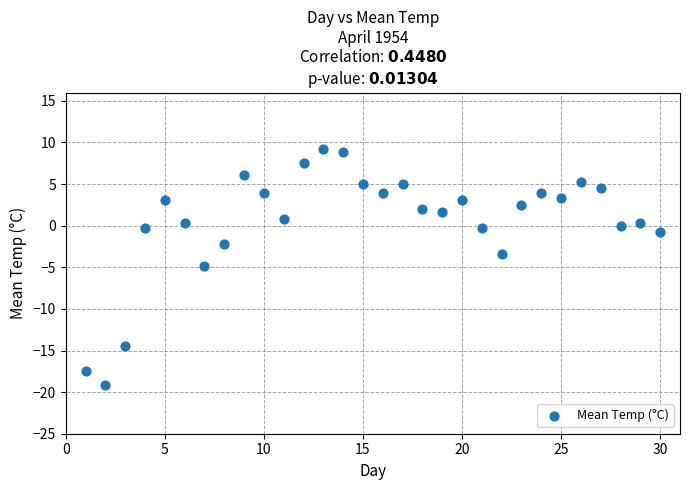

What is the range of Y values (max minus min)?

28.4